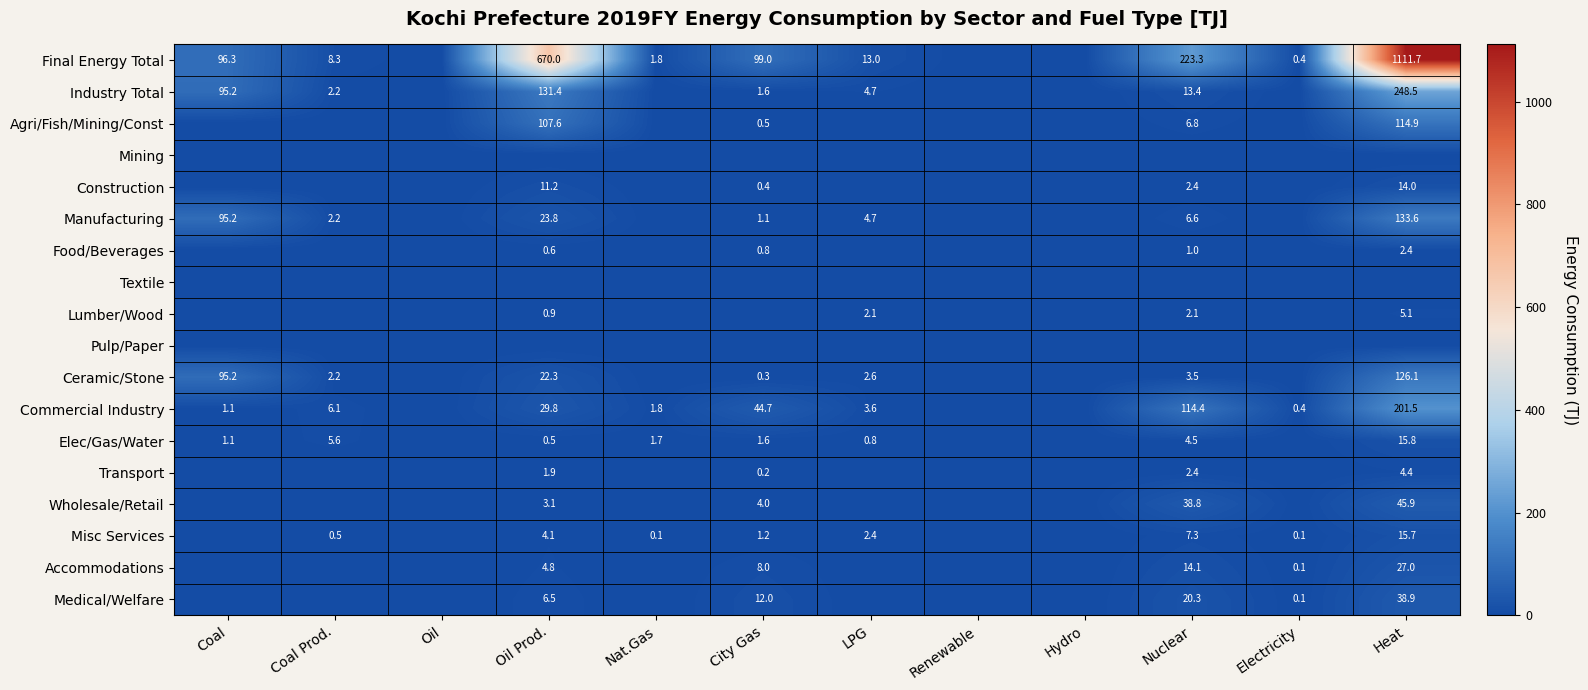

What is the greatest value displayed?

1111.7